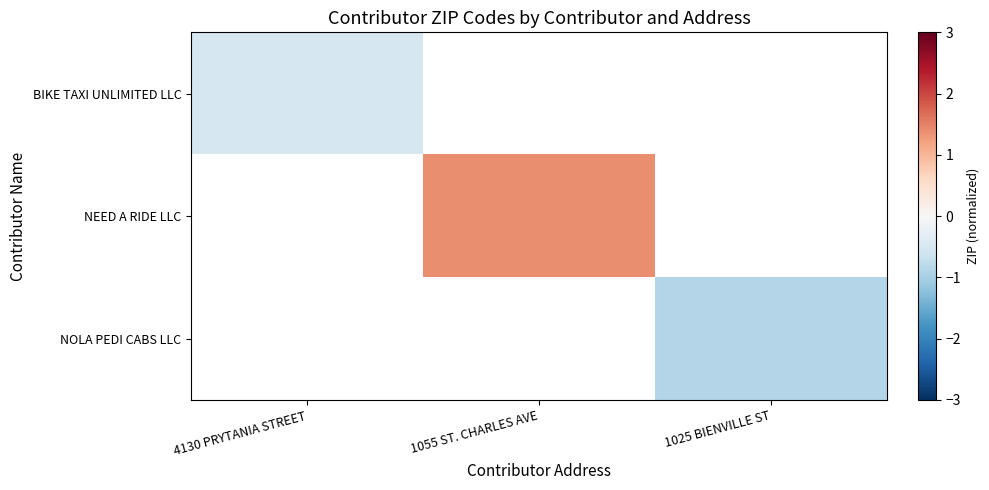

Between 1025 BIENVILLE ST and 1055 ST. CHARLES AVE, which is larger?

1055 ST. CHARLES AVE